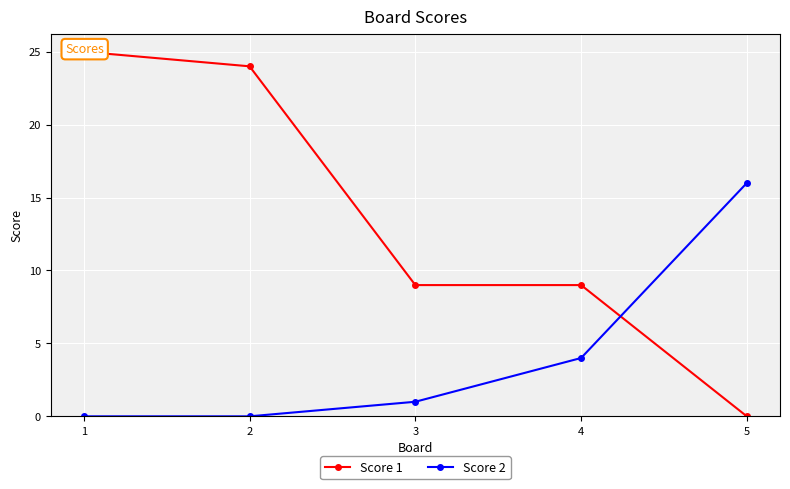

Reading left to right, extract all data points from this chart.

Score 1: 25	24	9	9	0
Score 2: 0	0	1	4	16